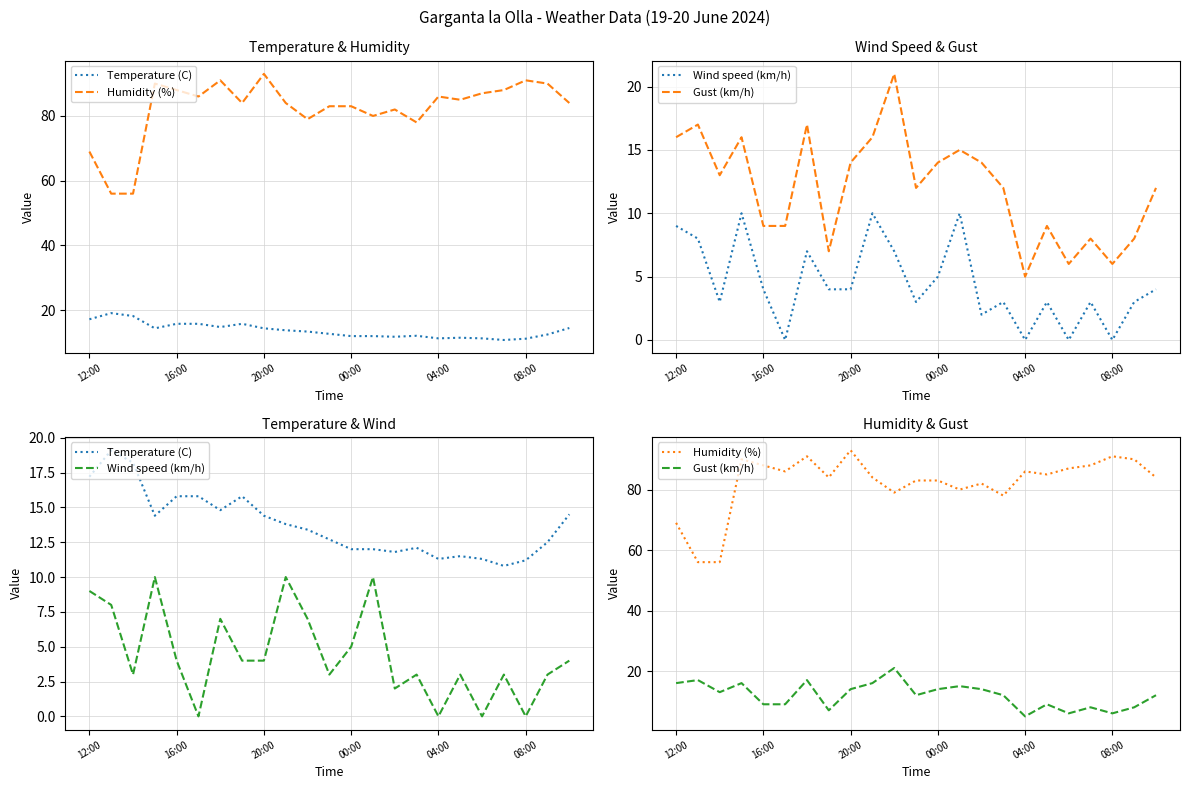

How many interior local valleys does the Humidity (%) series have?

6